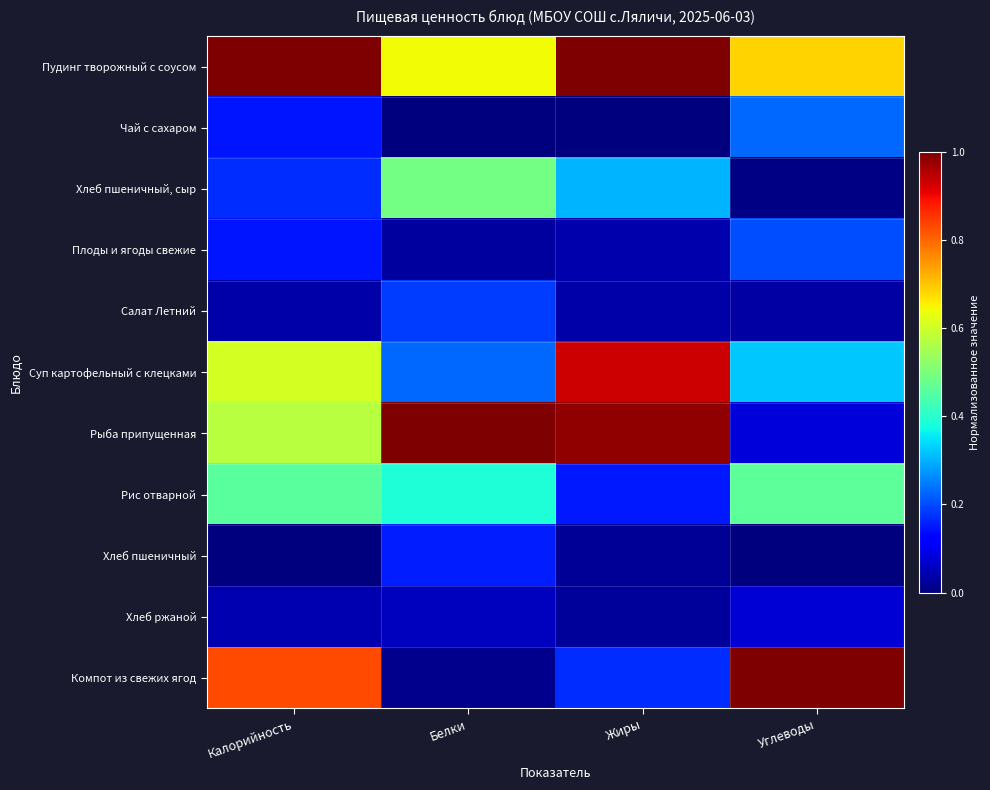

What is the maximum value shown in the chart?

1.0